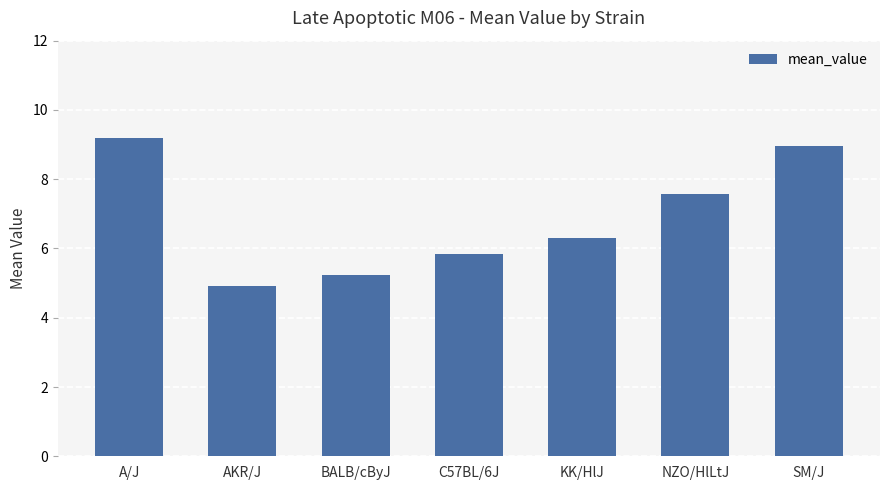

What is the ratio of the value at AKR/J to the value at BALB/cByJ?

0.9